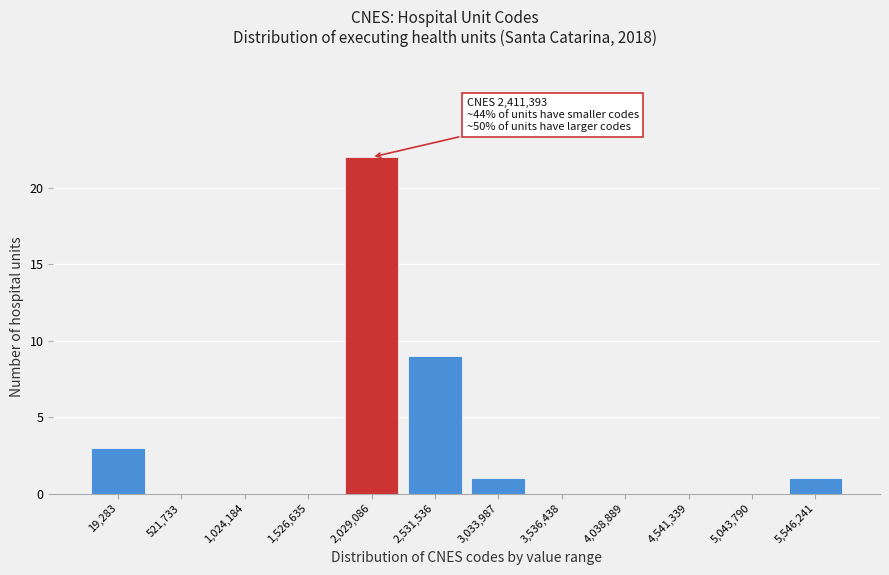

Reading left to right, transcribe all the data shown in this chart.

19,283=3	521,733=0	1,024,184=0	1,526,635=0	2,029,086=22	2,531,536=9	3,033,987=1	3,536,438=0	4,038,889=0	4,541,339=0	5,043,790=0	5,546,241=1